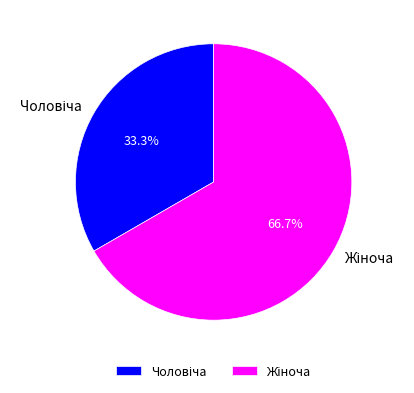

Does any single category account for the majority?

Yes